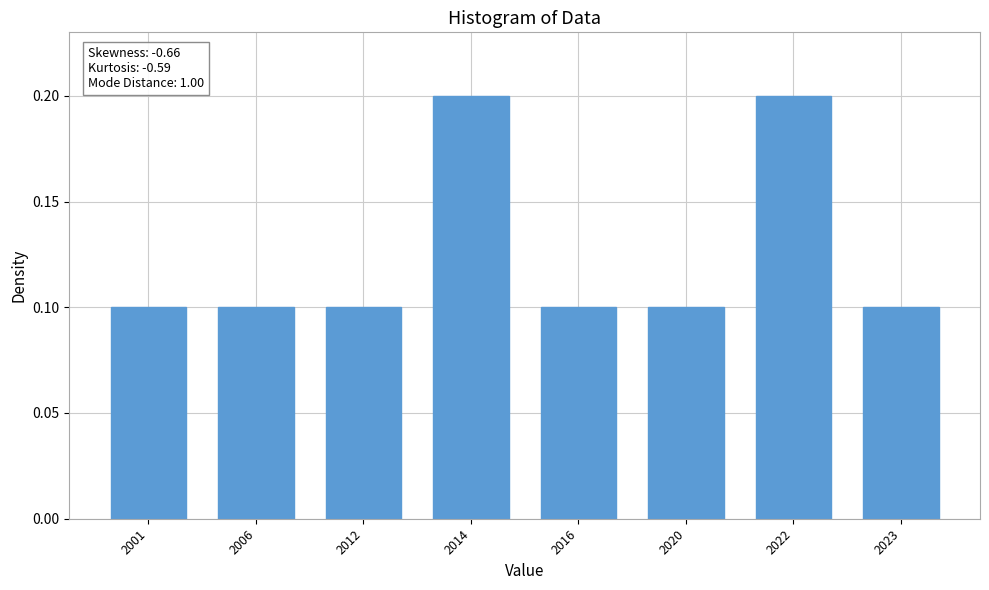

Reading left to right, extract all data points from this chart.

0.1	0.1	0.1	0.2	0.1	0.1	0.2	0.1